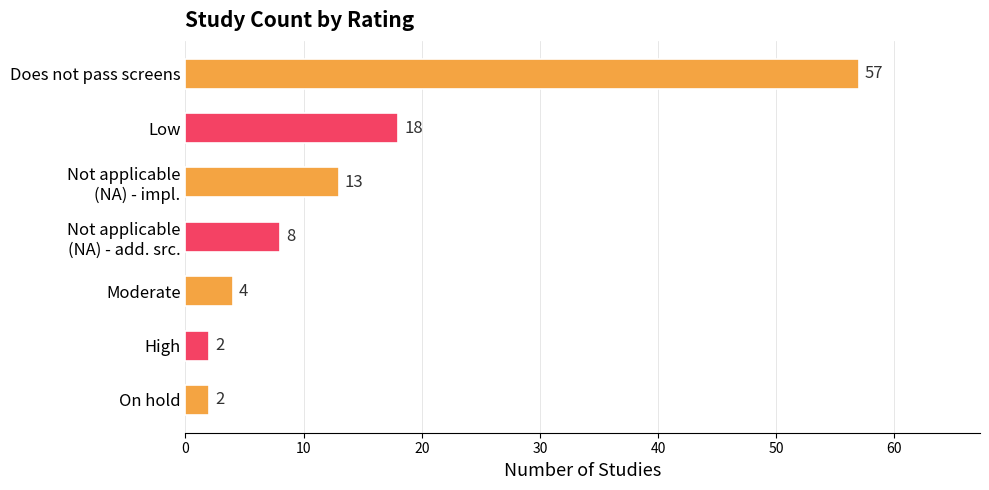

Where is the data nearest to the value 29?

Low